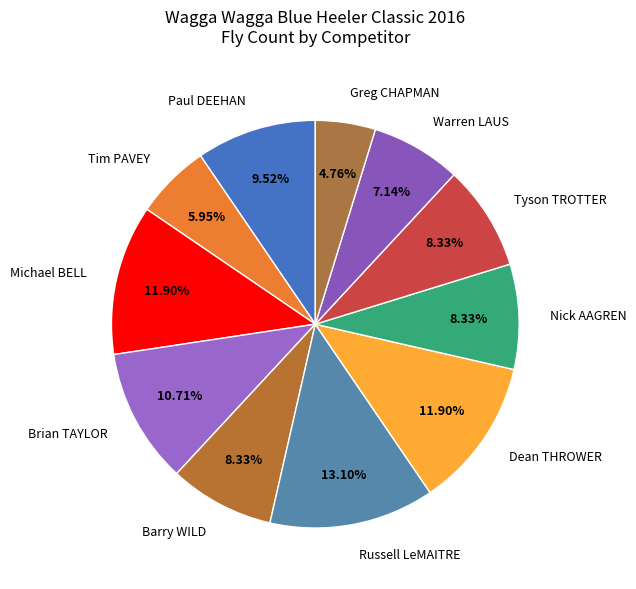

What is the smallest slice in the pie chart?

Greg CHAPMAN